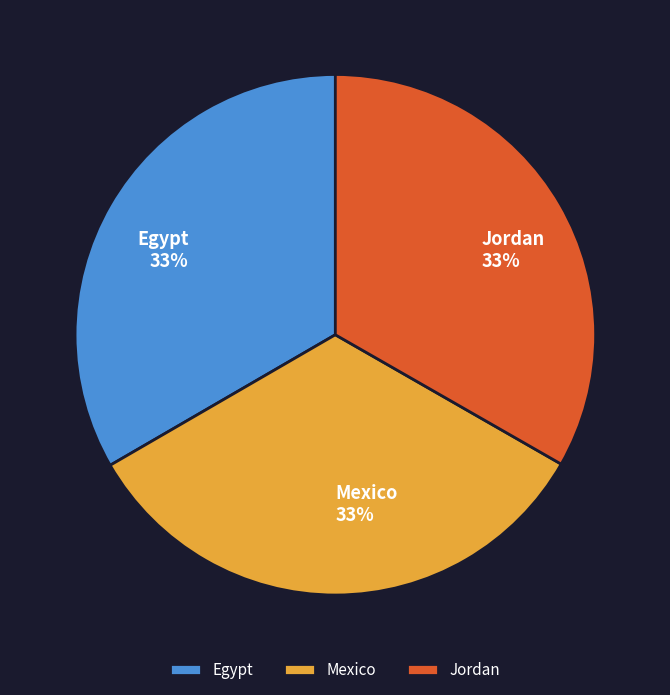

What percentage is the Jordan slice, to the nearest percent?

33%